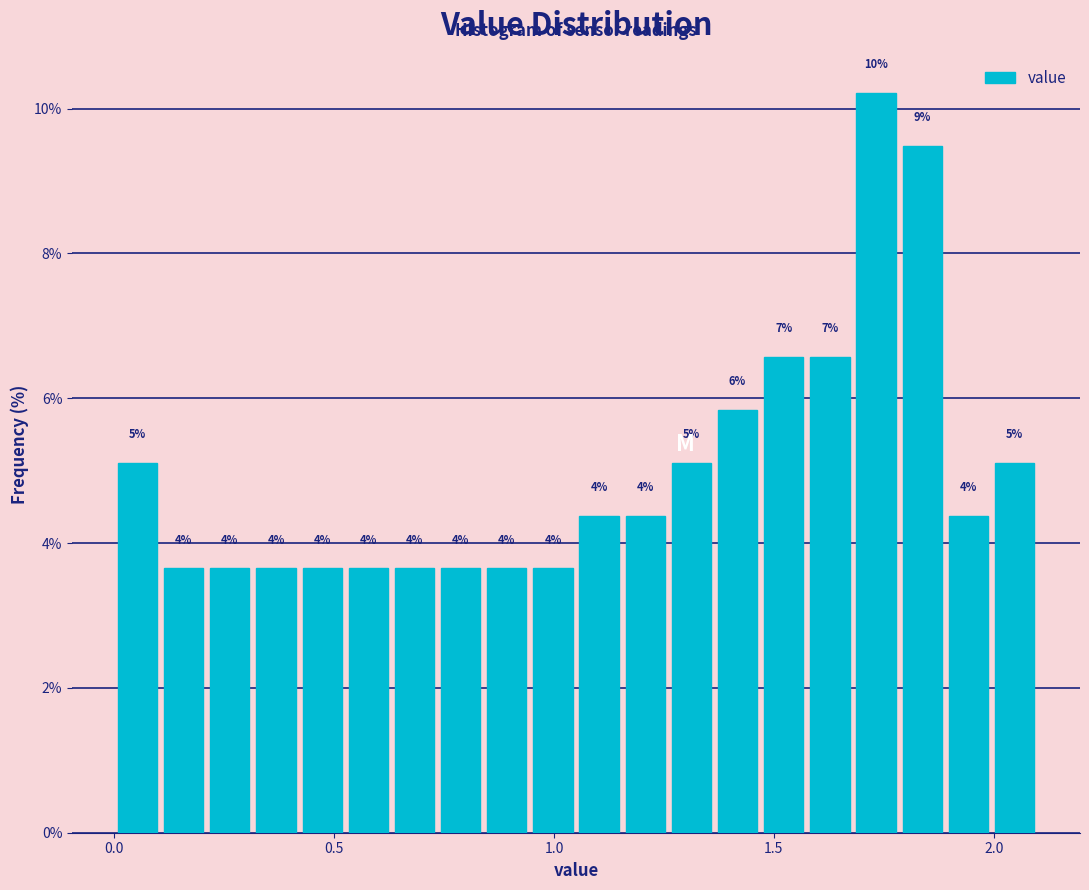

Around what value on the x-axis is the tallest bar? Give the approximate position of its centre, as read against the axis.

1.75